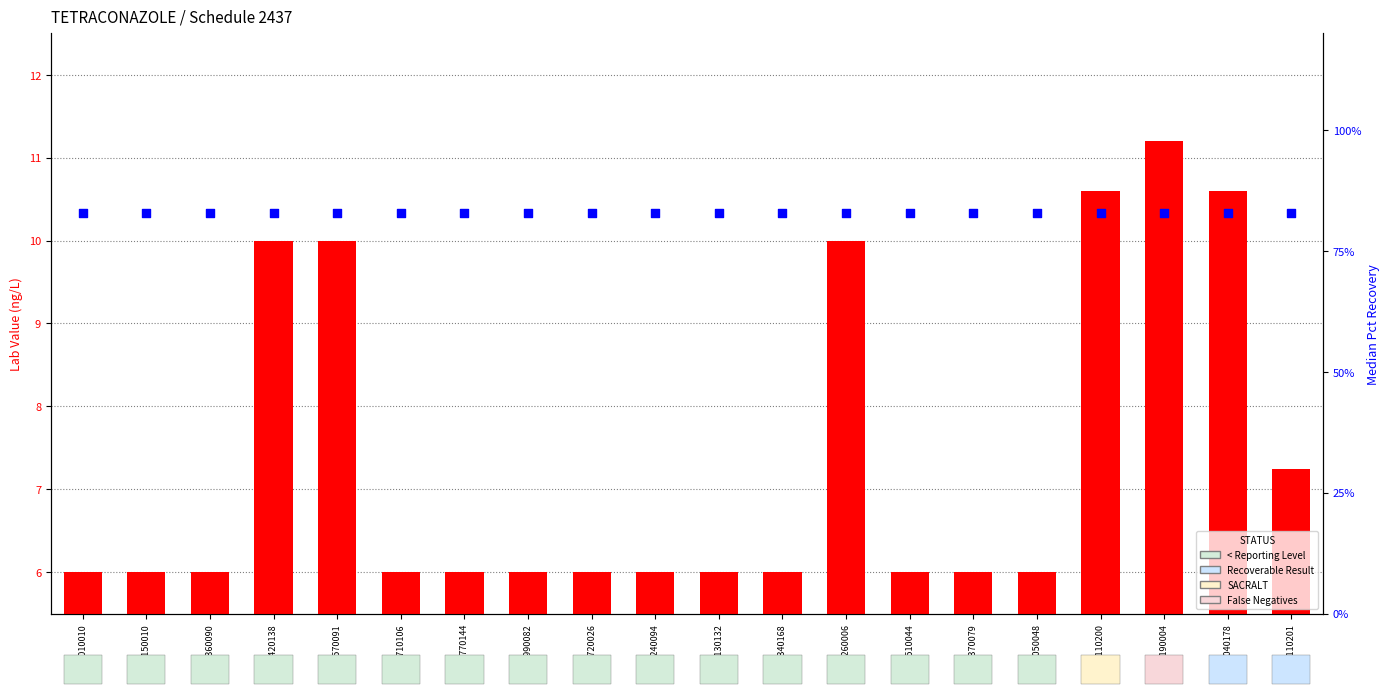

At which category is the sum across all series the highest?

20152190004